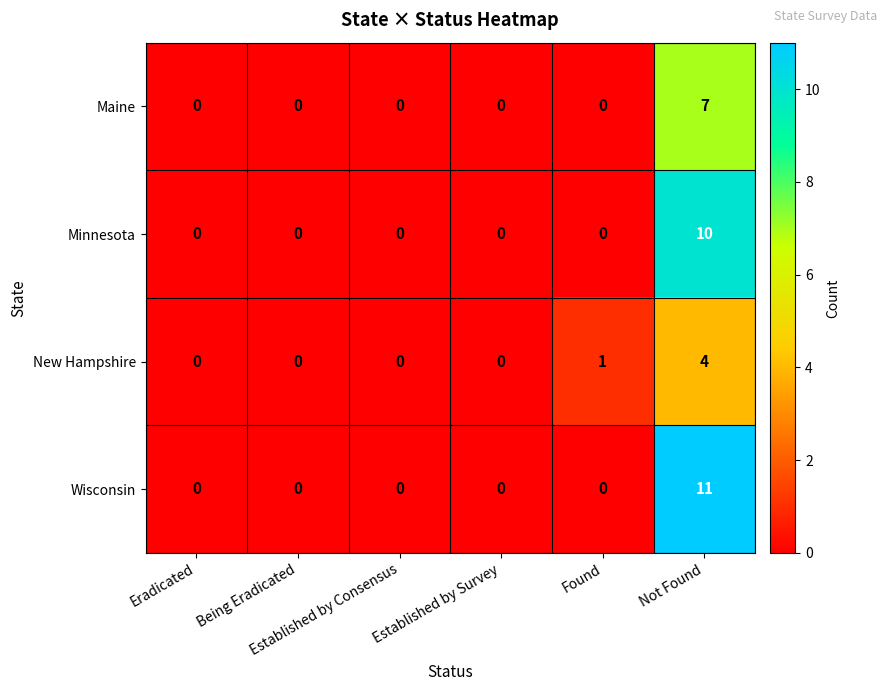

Between Eradicated and Not Found, which series saw the biggest shift?

Wisconsin